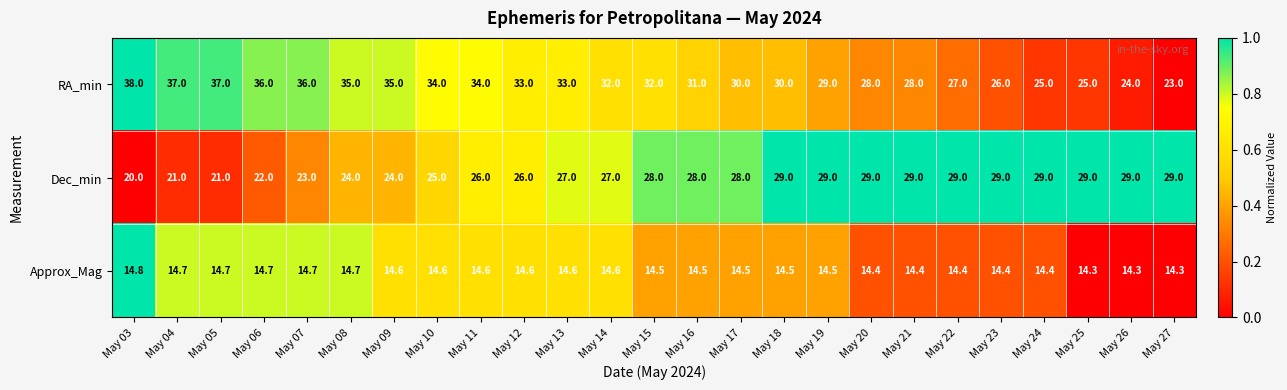

List the series in order of their peak value, lowest first.

Approx_Mag, Dec_min, RA_min